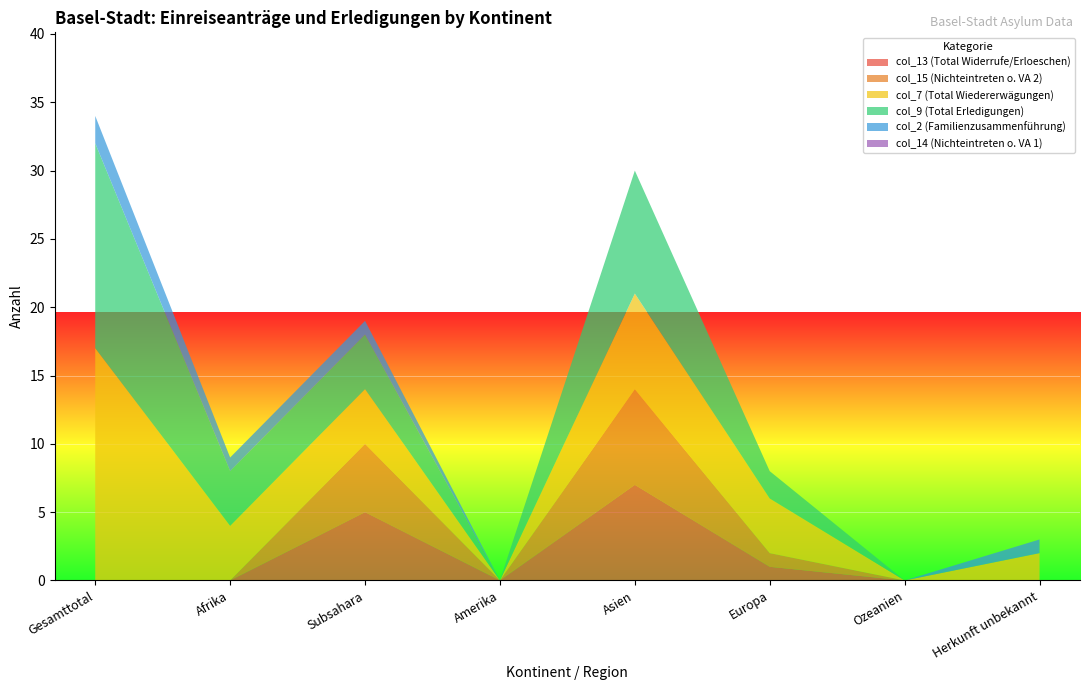

Reading right to left, what are all the values shown in this chart?

col_13 (Total Widerrufe/Erloeschen): Herkunft unbekannt=0	Ozeanien=0	Europa=1	Asien=7	Amerika=0	Subsahara=5	Afrika=0	Gesamttotal=0
col_15 (Nichteintreten o. VA 2): Herkunft unbekannt=0	Ozeanien=0	Europa=1	Asien=7	Amerika=0	Subsahara=5	Afrika=0	Gesamttotal=0
col_7 (Total Wiedererwägungen): Herkunft unbekannt=2	Ozeanien=0	Europa=4	Asien=7	Amerika=0	Subsahara=4	Afrika=4	Gesamttotal=17
col_9 (Total Erledigungen): Herkunft unbekannt=0	Ozeanien=0	Europa=2	Asien=9	Amerika=0	Subsahara=4	Afrika=4	Gesamttotal=15
col_2 (Familienzusammenführung): Herkunft unbekannt=1	Ozeanien=0	Europa=0	Asien=0	Amerika=0	Subsahara=1	Afrika=1	Gesamttotal=2
col_14 (Nichteintreten o. VA 1): Herkunft unbekannt=0	Ozeanien=0	Europa=0	Asien=0	Amerika=0	Subsahara=0	Afrika=0	Gesamttotal=0